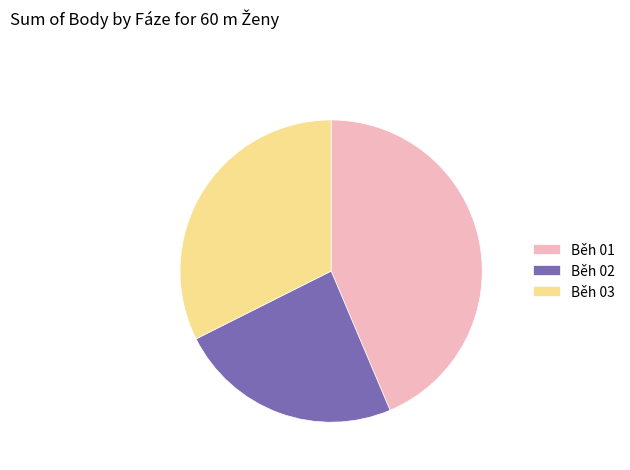

Which category has the biggest portion of the pie?

Běh 01